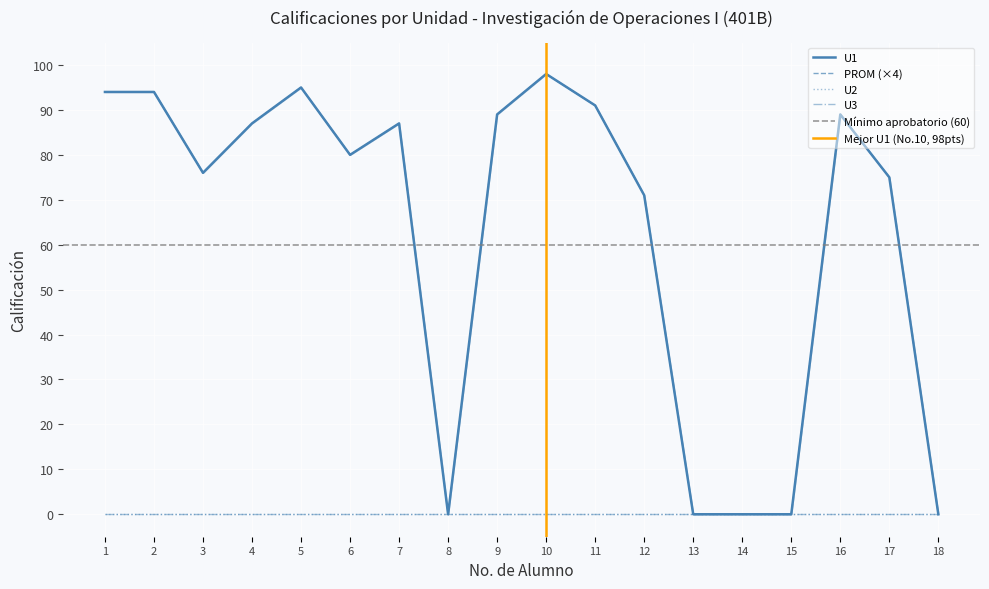

True or false: PROM has a value of 94 at 1.

True